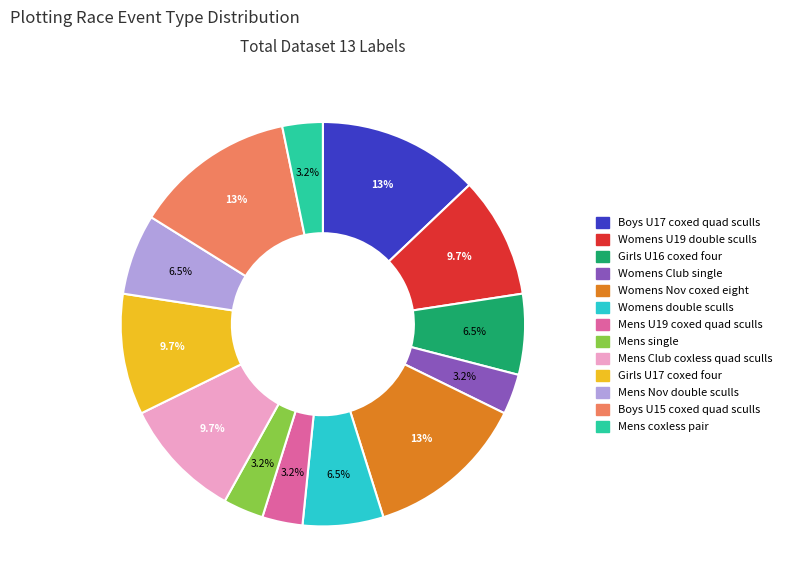

Which has a higher value, Girls U17 coxed four or Mens Nov double sculls?

Girls U17 coxed four